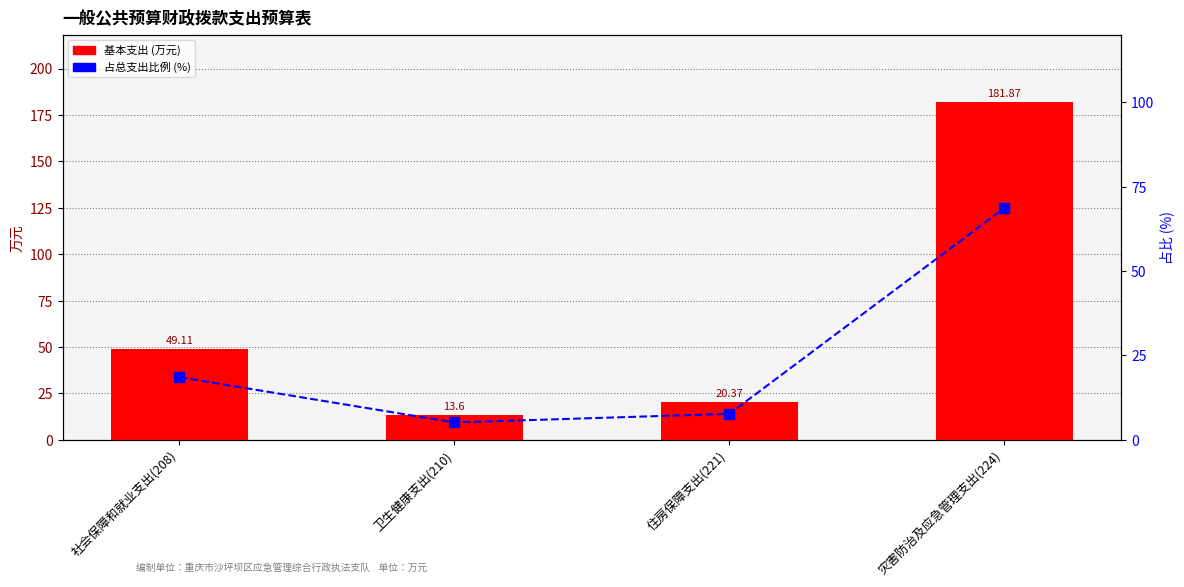

What is the difference between the maximum and minimum values in the 基本支出 series?

168.3